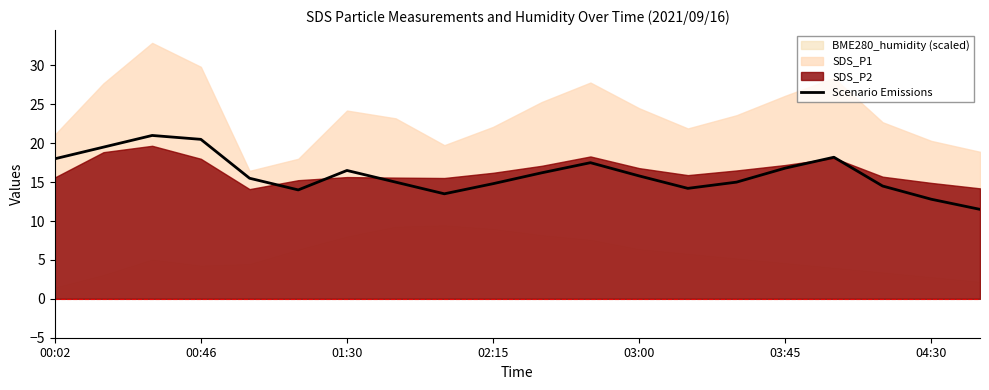

How many lines are shown in the chart?

1